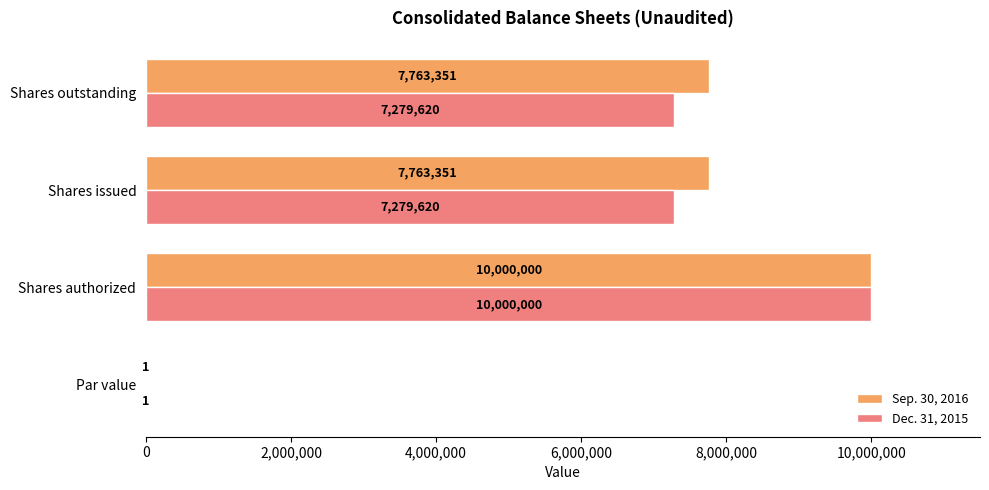

Between Shares authorized and Shares issued, which series saw the biggest shift?

Dec. 31, 2015